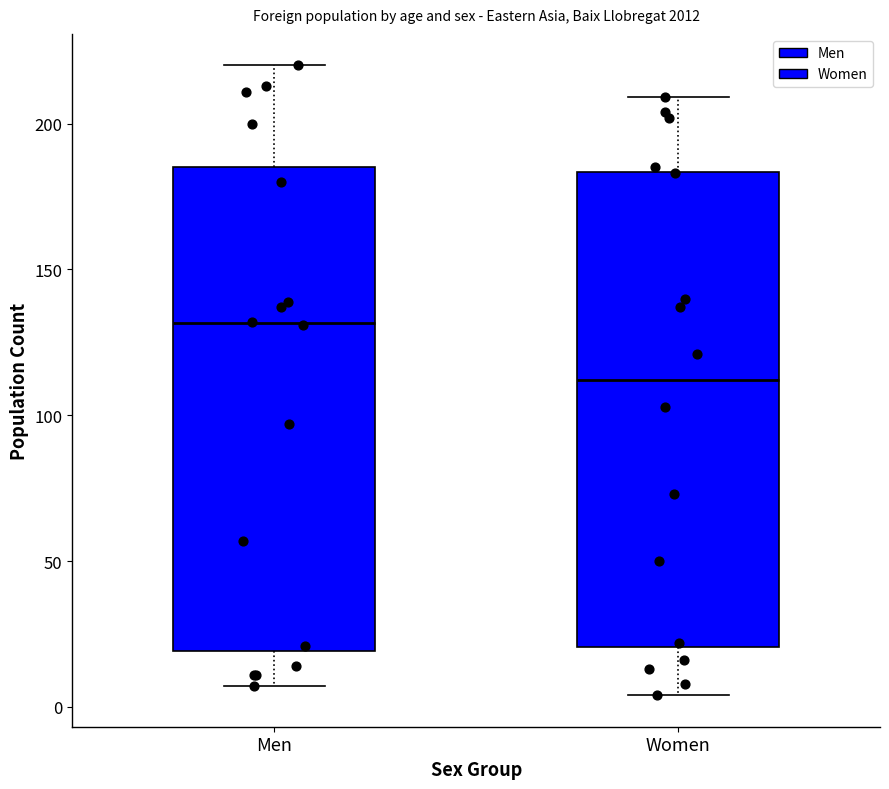

Where does the lower whisker of the box for Women end on the y-axis? The values are not printed on the chart, so give them approximately, as read against the axis.

5